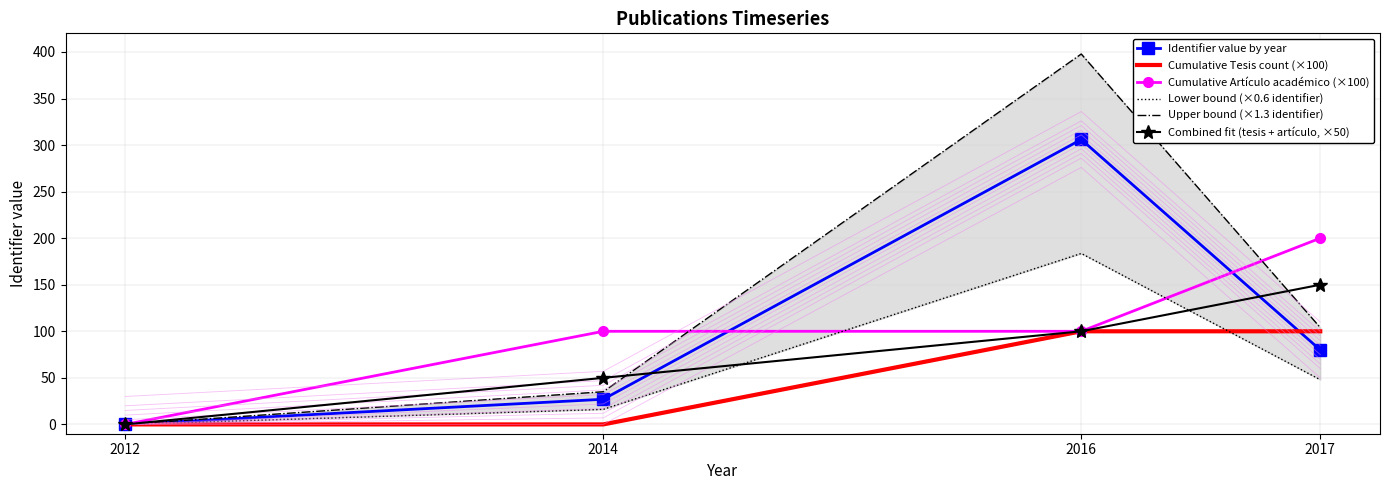

Between 2014 and 2016, which series saw the biggest shift?

Upper bound (×1.3 identifier)